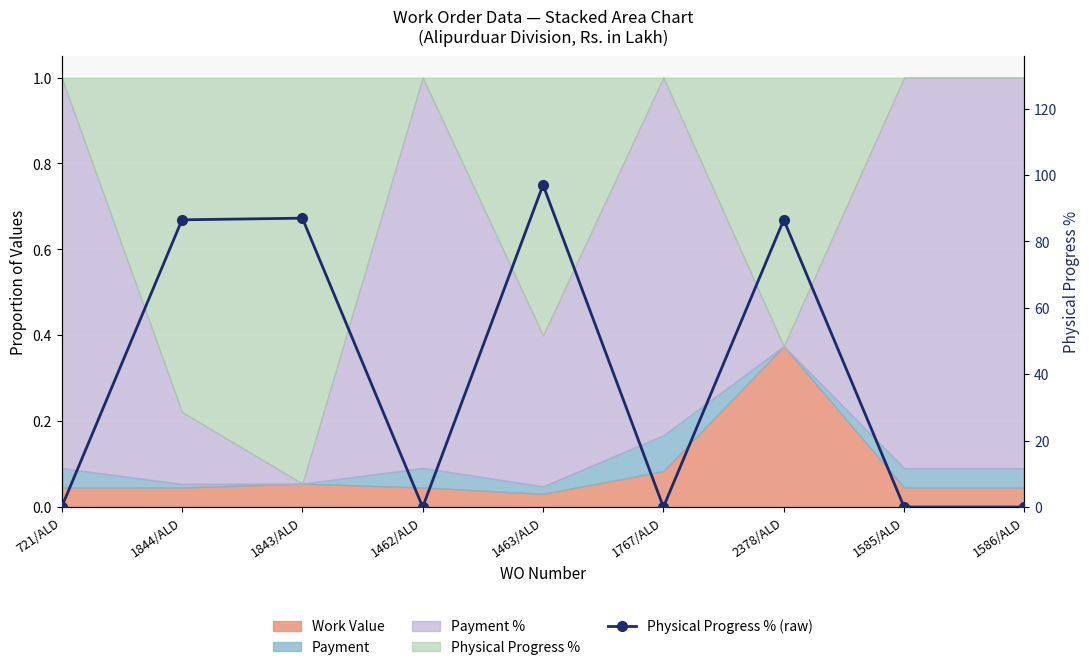

Count the number of values greater than 0.

4